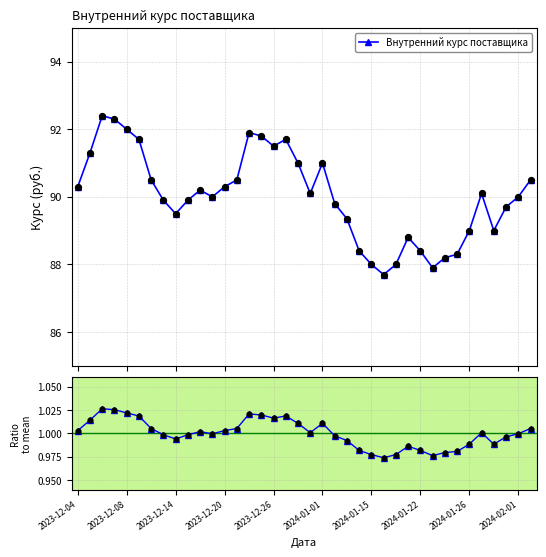

What is the value of the Внутренний курс поставщика point at the 19th from the left?

91.0